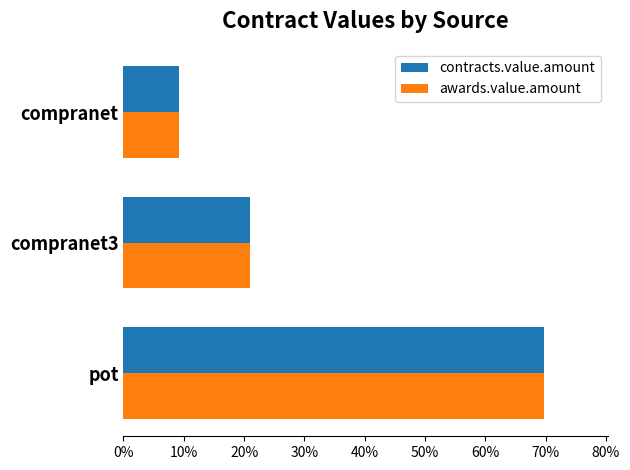

Which category has the highest value across all series?

pot